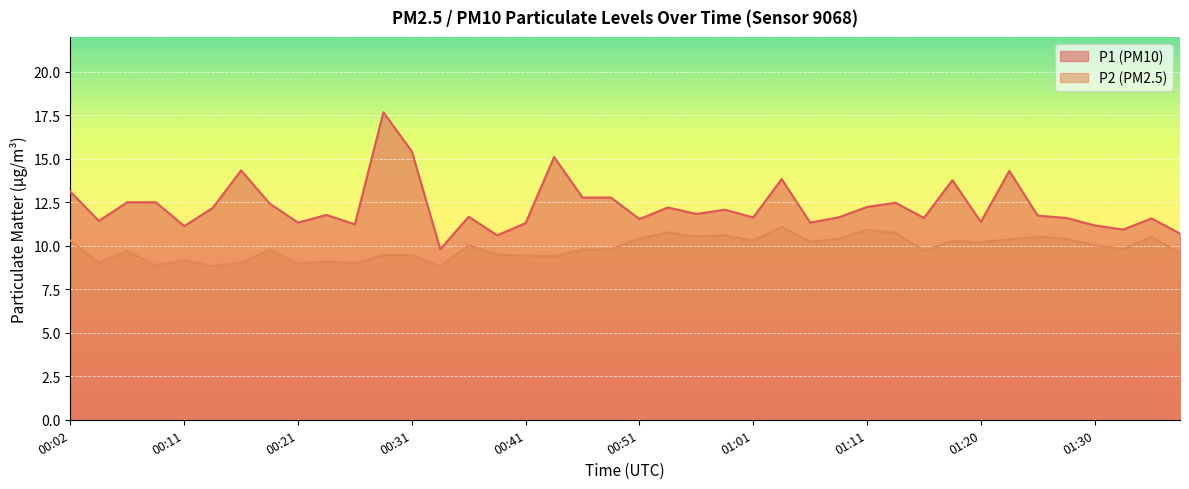

True or false: P1 and P2 cross at least once.

False